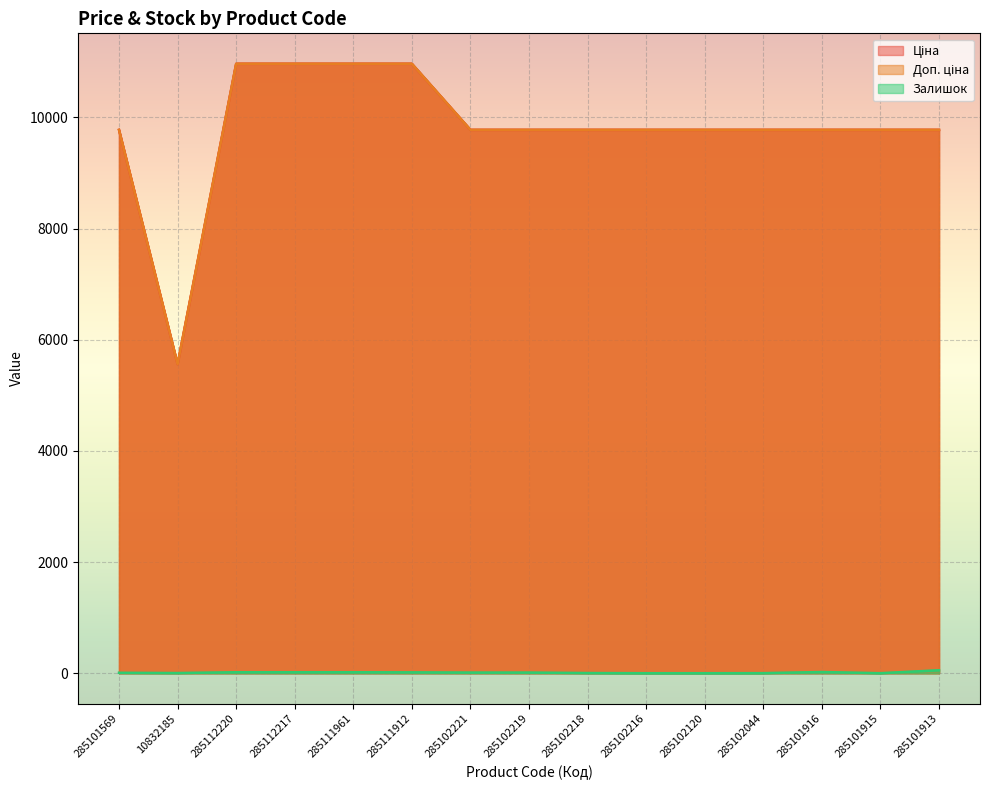

The value of Доп. ціна at 285102219 is 3541.2. True or false?

False